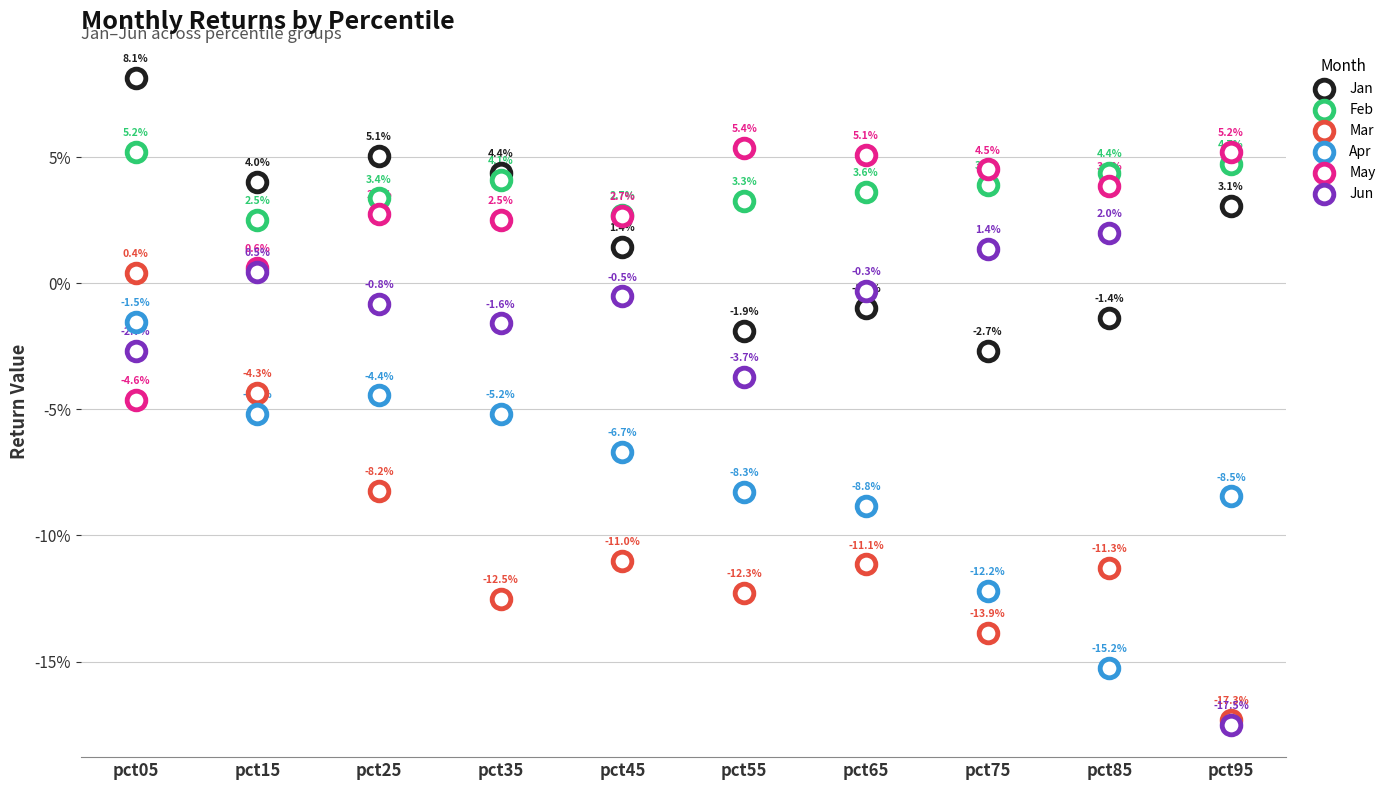

Which series reaches the minimum Y coordinate?

Jun